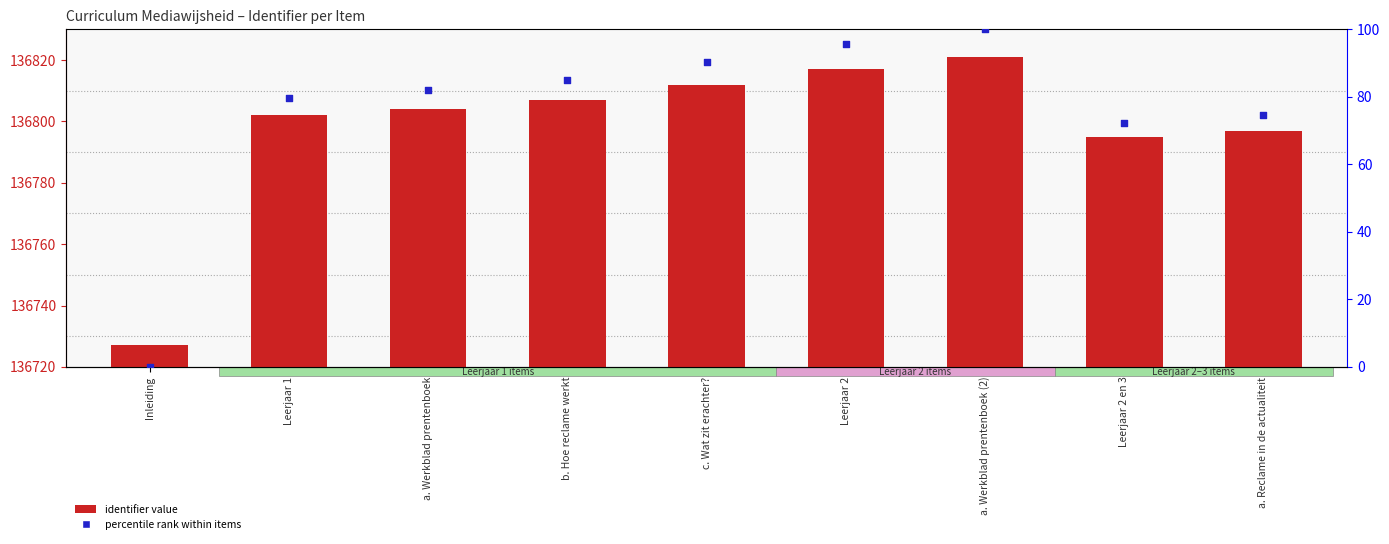

Which series has the largest total across all categories?

identifier value